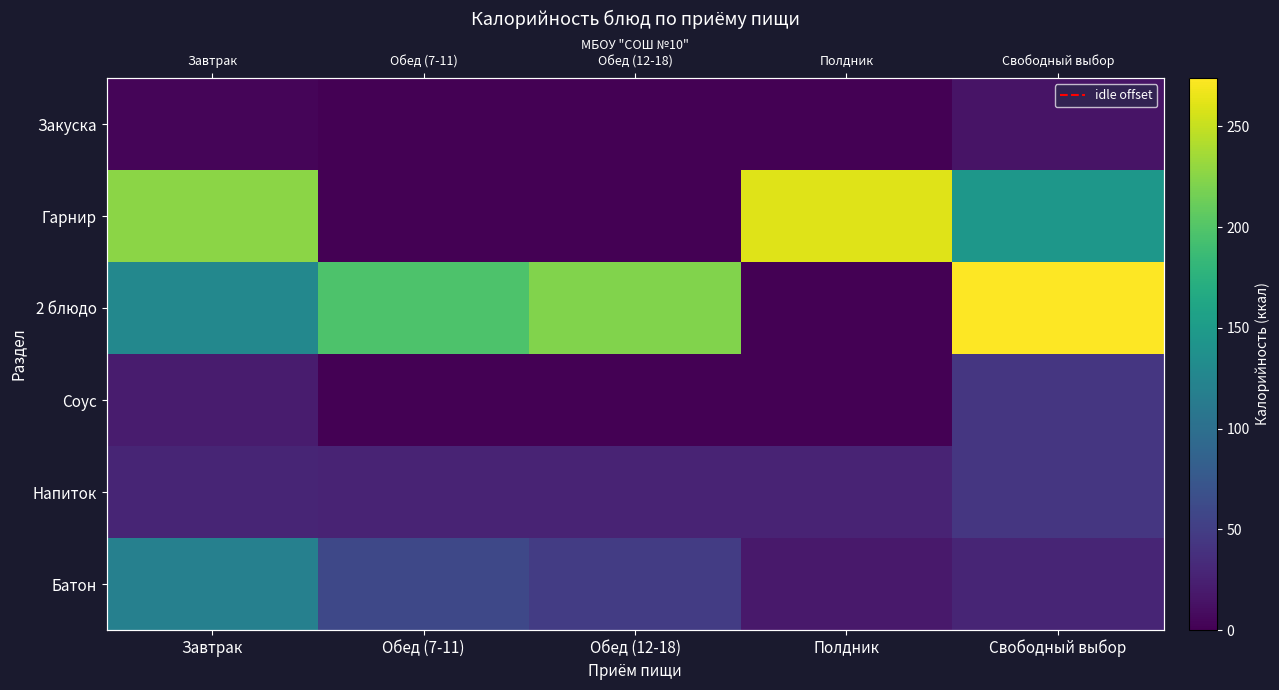

How many data points in 2 блюдо are above 197?

2